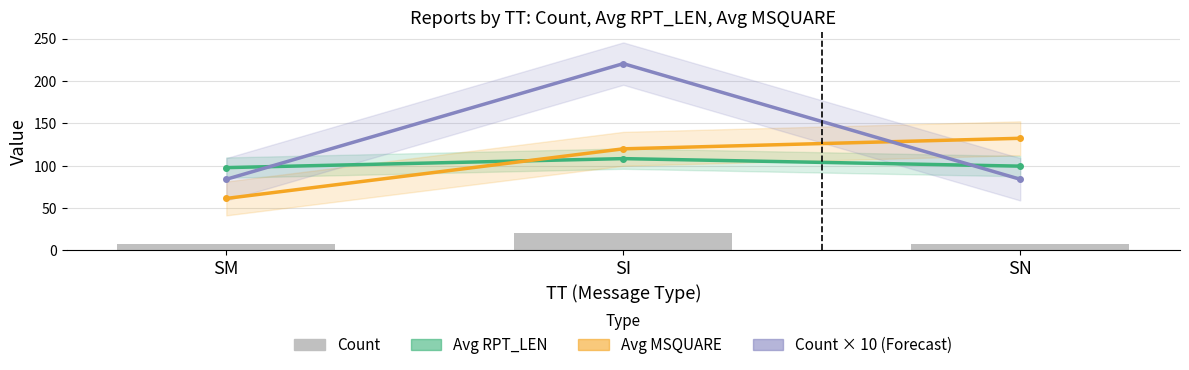

What position from the right is SN?

1